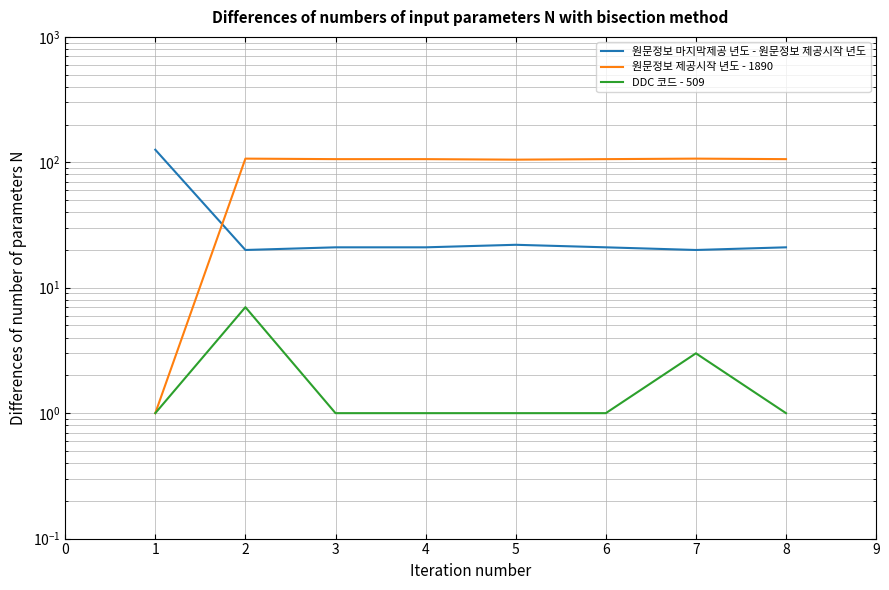

Which series has the largest total across all categories?

원문정보 제공시작 년도 - 1890